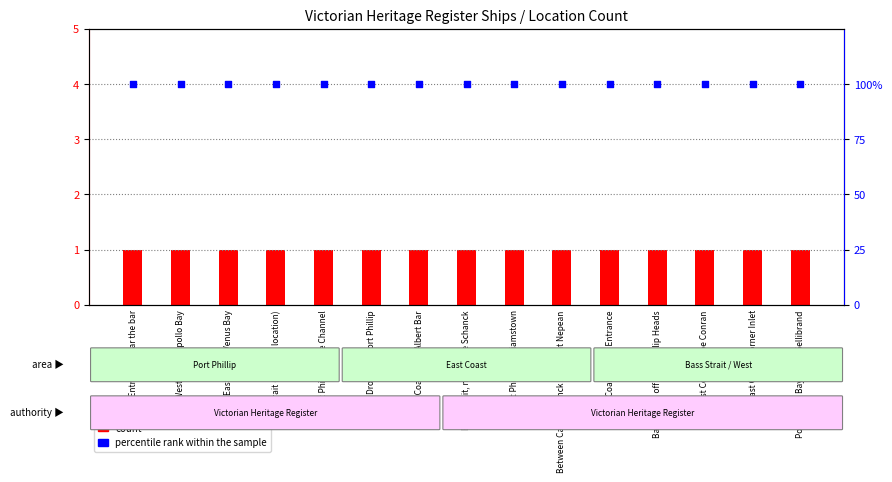

Which series contains the lowest Y value?

count